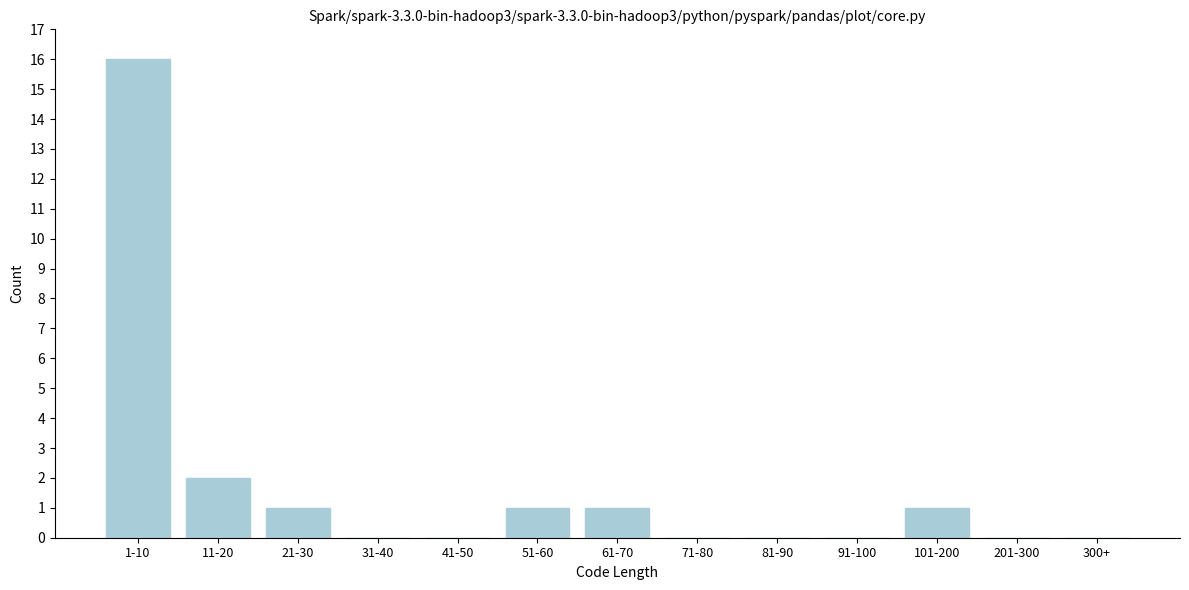

Reading left to right, what are all the values shown in this chart?

1-10=16	11-20=2	21-30=1	31-40=0	41-50=0	51-60=1	61-70=1	71-80=0	81-90=0	91-100=0	101-200=1	201-300=0	300+=0